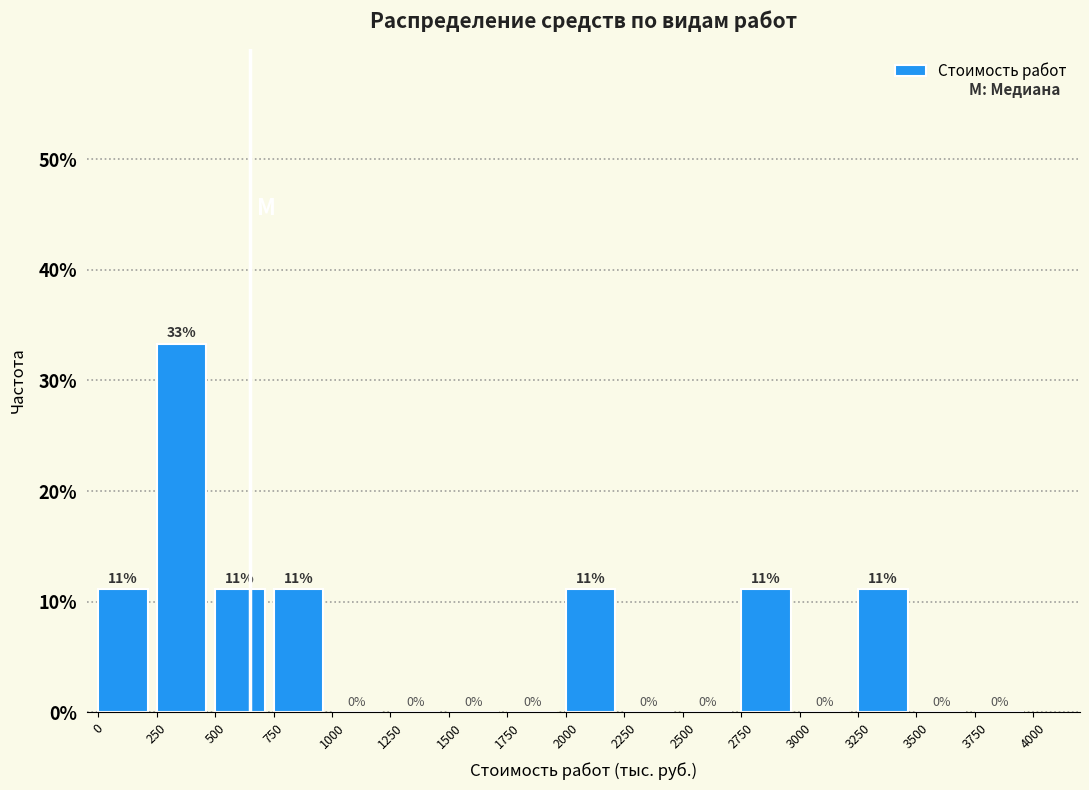

Which range on the x-axis has the tallest bar?

250 to 500